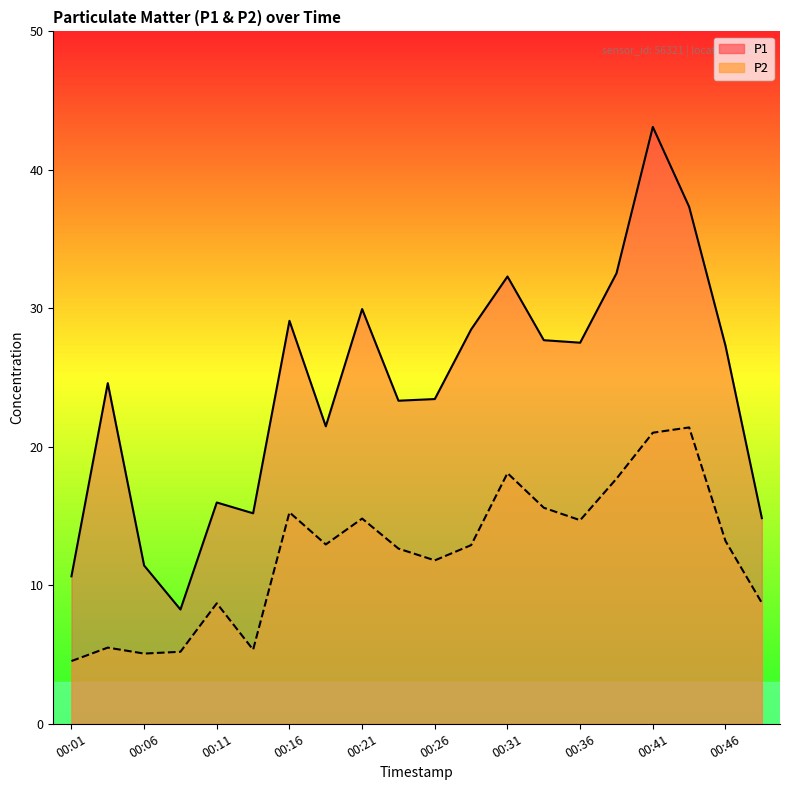

At which label does P2 first exceed 12?

00:16